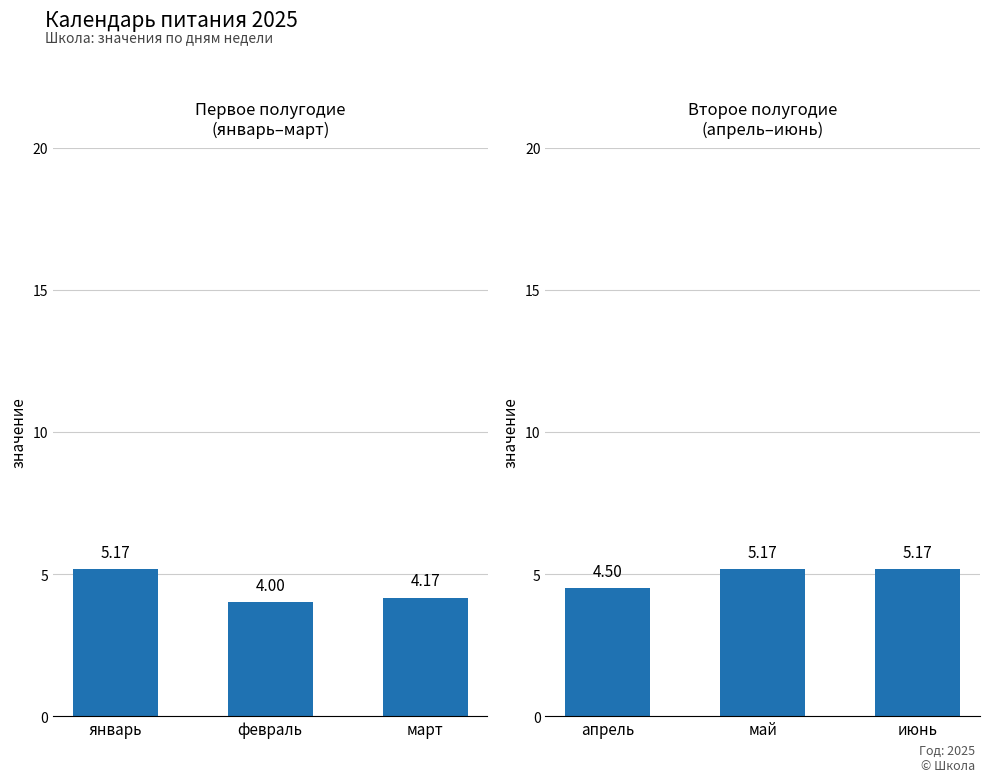

Which has a higher value, январь or март?

январь